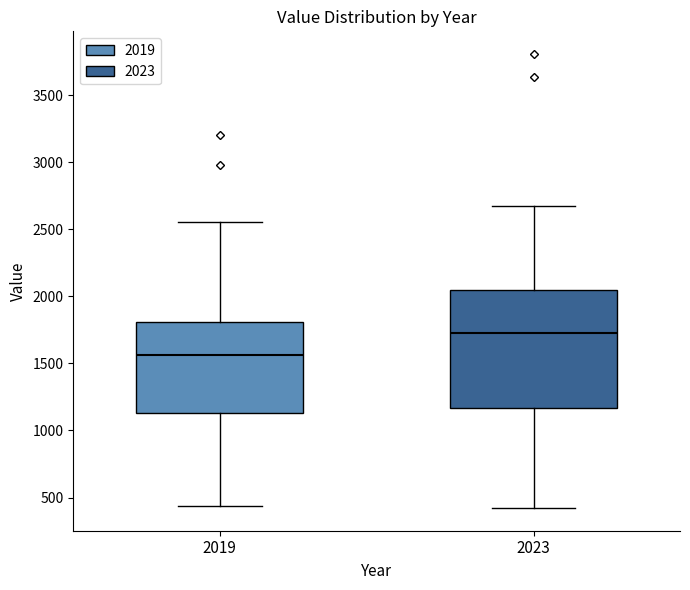

Where is the upper edge of the box at x = 2019 on the y-axis? The values are not printed on the chart, so give them approximately, as read against the axis.

1800